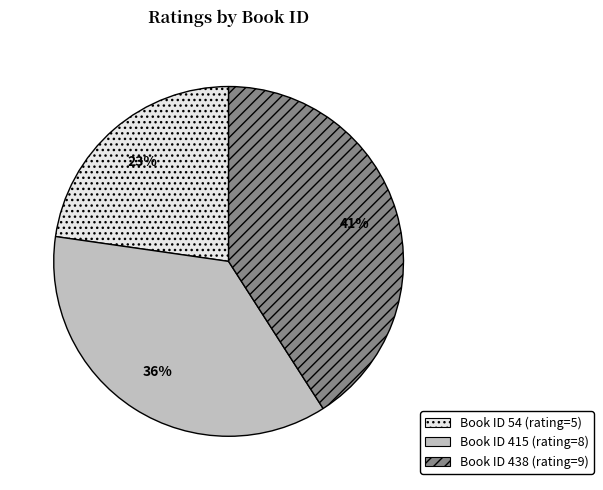

Rank the categories by value from lowest to highest.

54, 415, 438